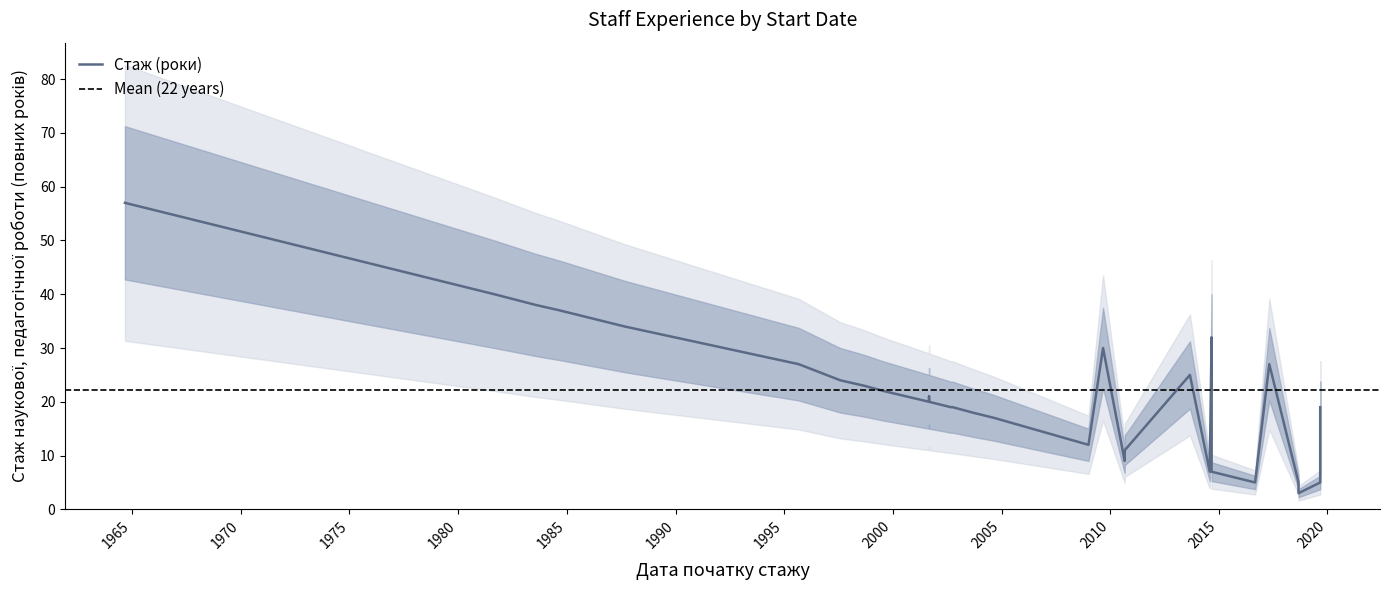

At which label is the value closest to 30?

2009-09-03